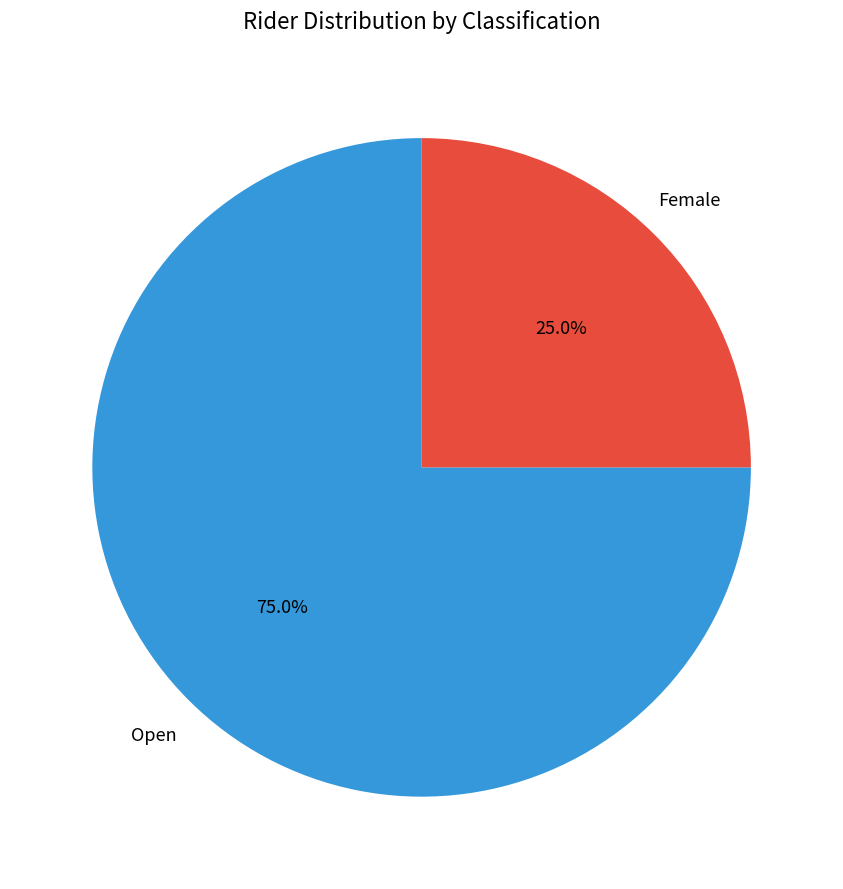

What percentage is NOT represented by Female?

75.0%